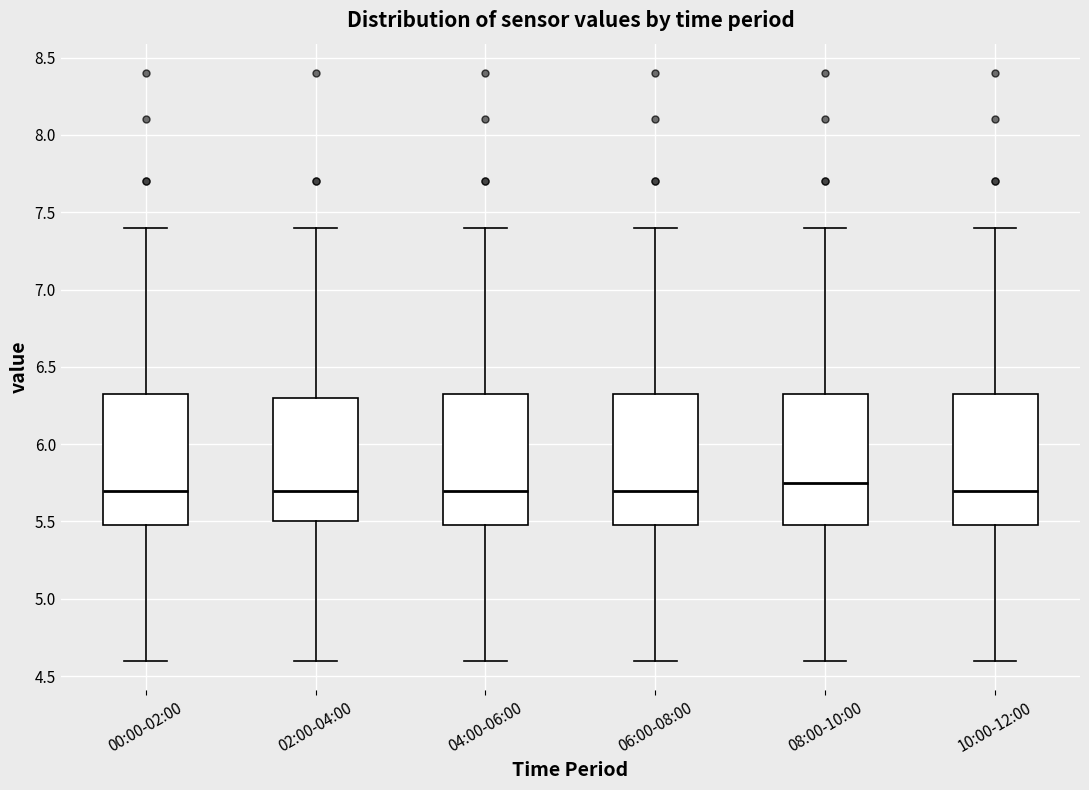

Reading left to right, transcribe this box plot: for each box, give where its median line is, the range the box spans, and where its two whiskers end, as read against the y-axis. The values are not printed on the chart, so give them approximately, as read against the axis.

00:00-02:00: median 5.70, box 5.50 to 6.35, whiskers 4.60 to 7.40
02:00-04:00: median 5.70, box 5.50 to 6.30, whiskers 4.60 to 7.40
04:00-06:00: median 5.70, box 5.50 to 6.35, whiskers 4.60 to 7.40
06:00-08:00: median 5.70, box 5.50 to 6.35, whiskers 4.60 to 7.40
08:00-10:00: median 5.75, box 5.50 to 6.35, whiskers 4.60 to 7.40
10:00-12:00: median 5.70, box 5.50 to 6.35, whiskers 4.60 to 7.40